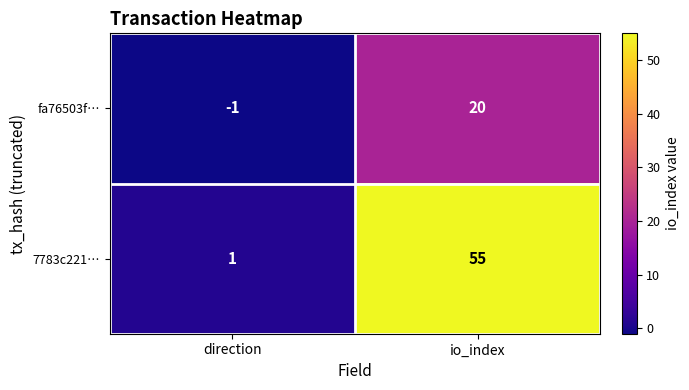

At which category is the sum across all series the highest?

io_index